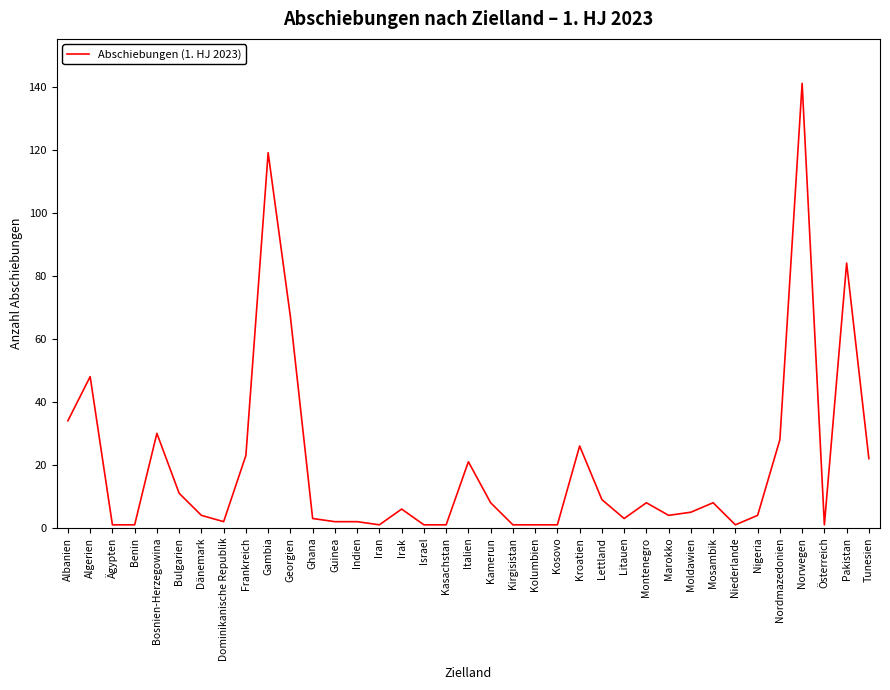

Reading left to right, extract all data points from this chart.

34	48	1	1	30	11	4	2	23	119	67	3	2	2	1	6	1	1	21	8	1	1	1	26	9	3	8	4	5	8	1	4	28	141	1	84	22